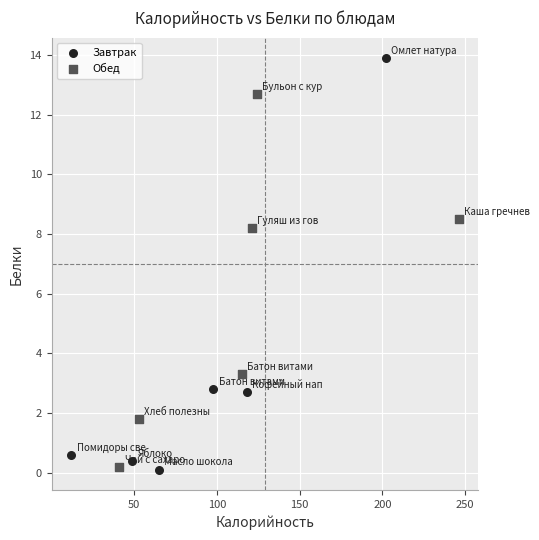

Which series contains the highest Y value?

Завтрак